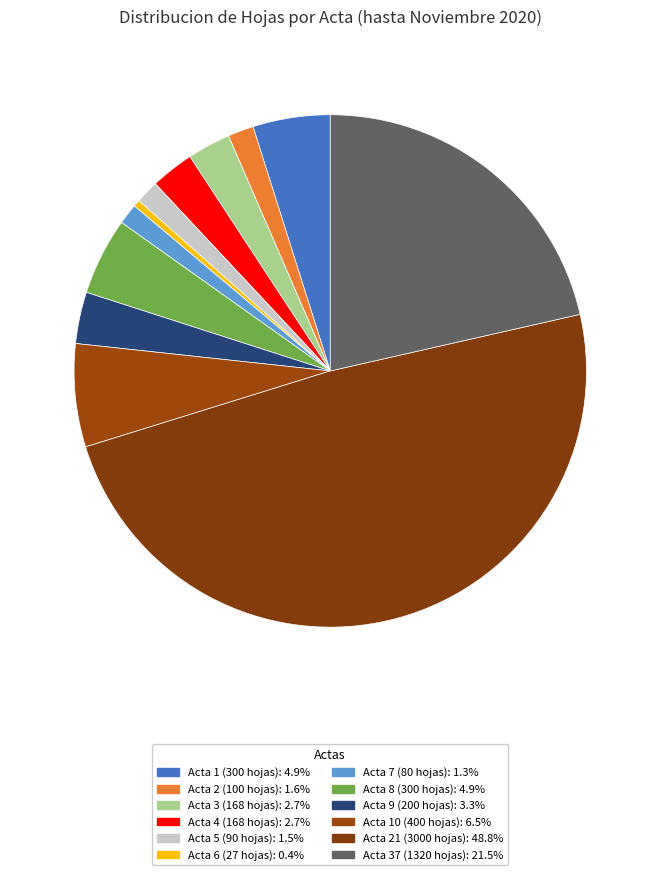

To the nearest percent, what percentage of the pie is Acta 8 (300 hojas)?

5%